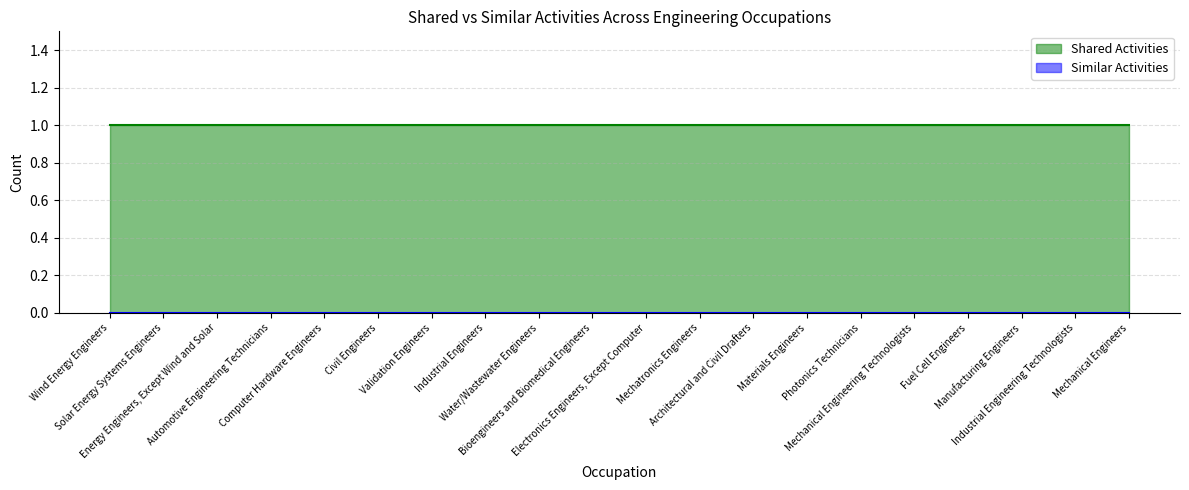

Between Wind Energy Engineers and Fuel Cell Engineers, which is larger?

Wind Energy Engineers